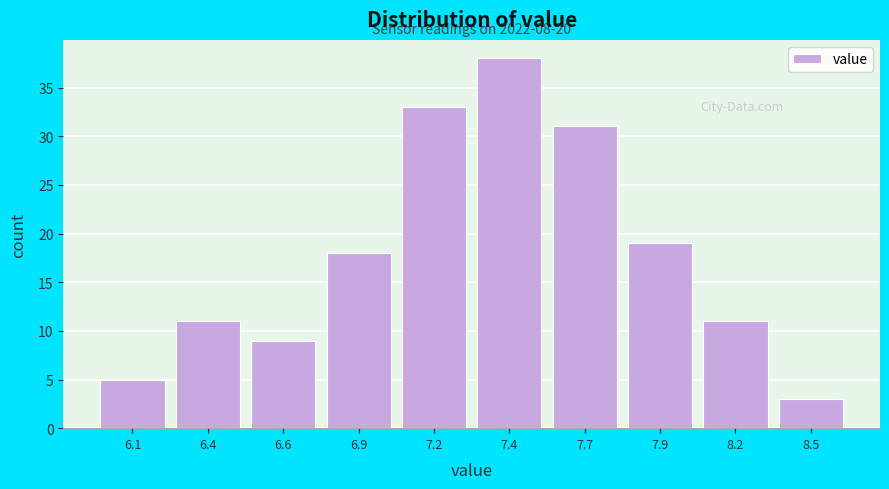

Reading left to right, transcribe all the data shown in this chart.

5	11	9	18	33	38	31	19	11	3